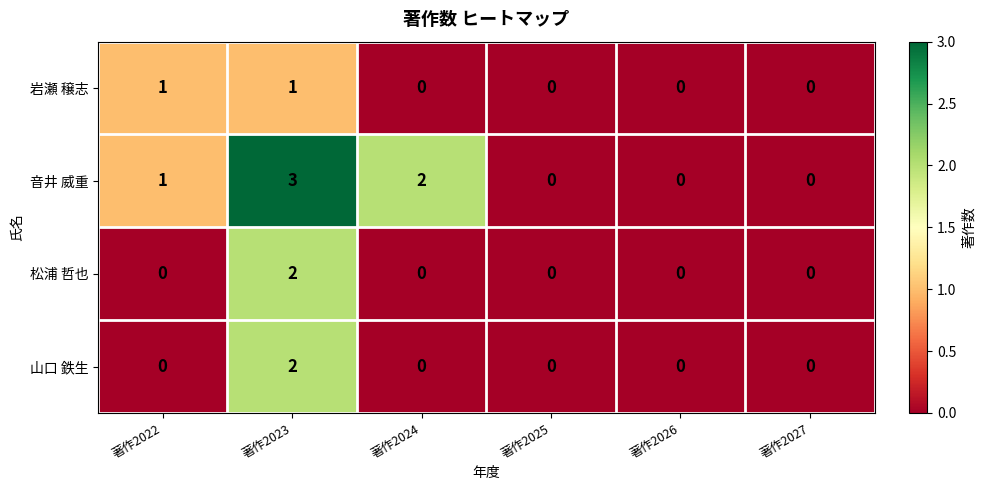

Reading right to left, extract all data points from this chart.

岩瀬 穣志: 0	0	0	0	1	1
音井 威重: 0	0	0	2	3	1
松浦 哲也: 0	0	0	0	2	0
山口 鉄生: 0	0	0	0	2	0